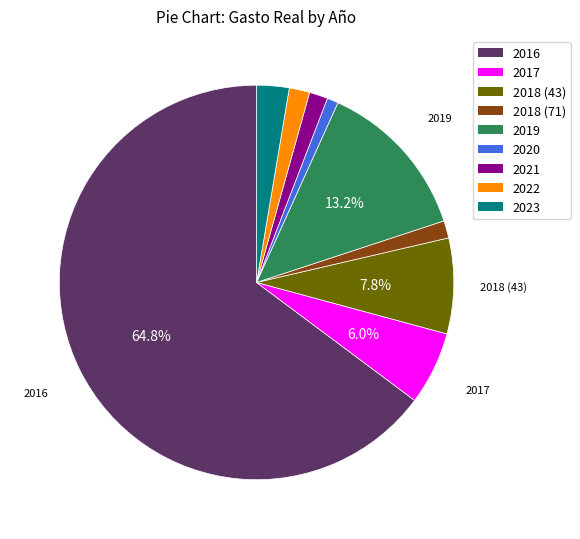

Combined, do 2019 and 2018 (71) account for over 50%?

No